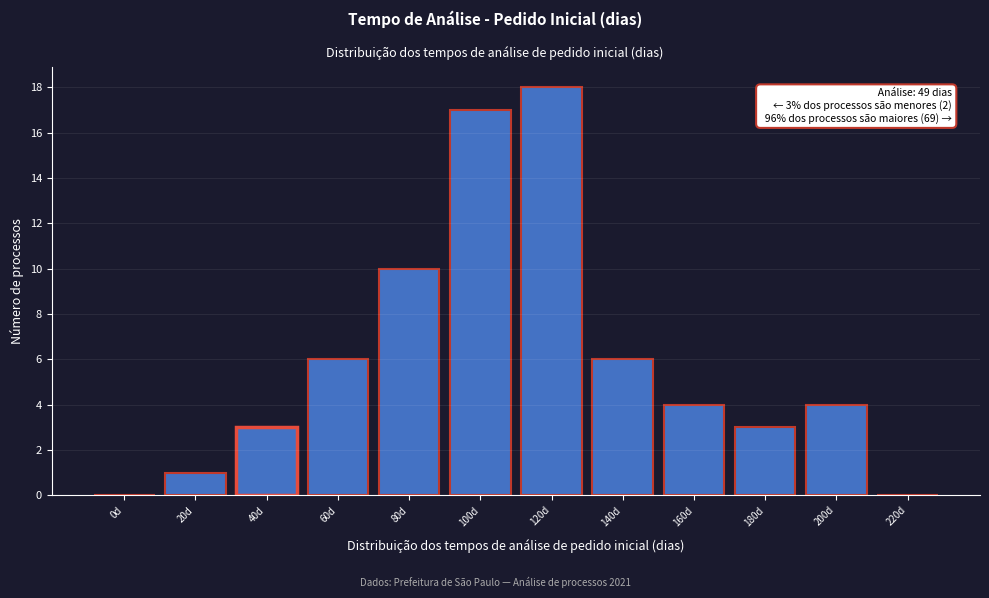

Reading left to right, extract all data points from this chart.

0d=0	20d=1	40d=3	60d=6	80d=10	100d=17	120d=18	140d=6	160d=4	180d=3	200d=4	220d=0